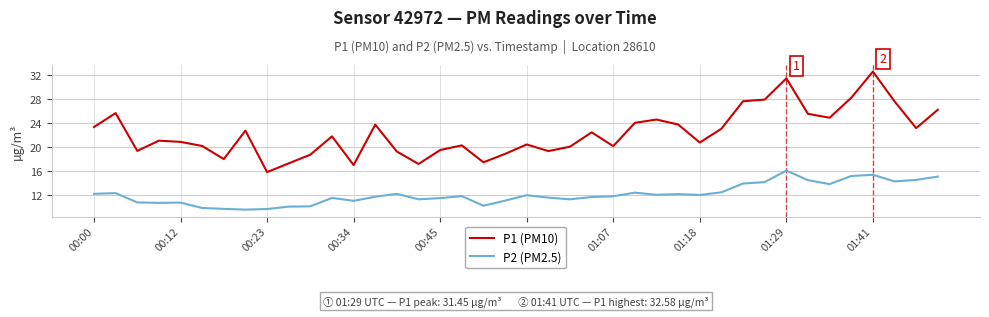

What is the difference between the maximum and minimum values in the P1 (PM10) series?

16.7